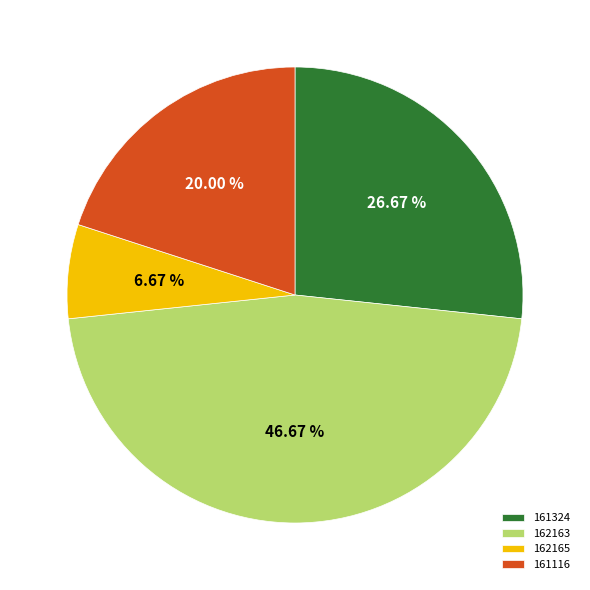

Combined, what portion of the pie is 162163 and 161116?

66.7%